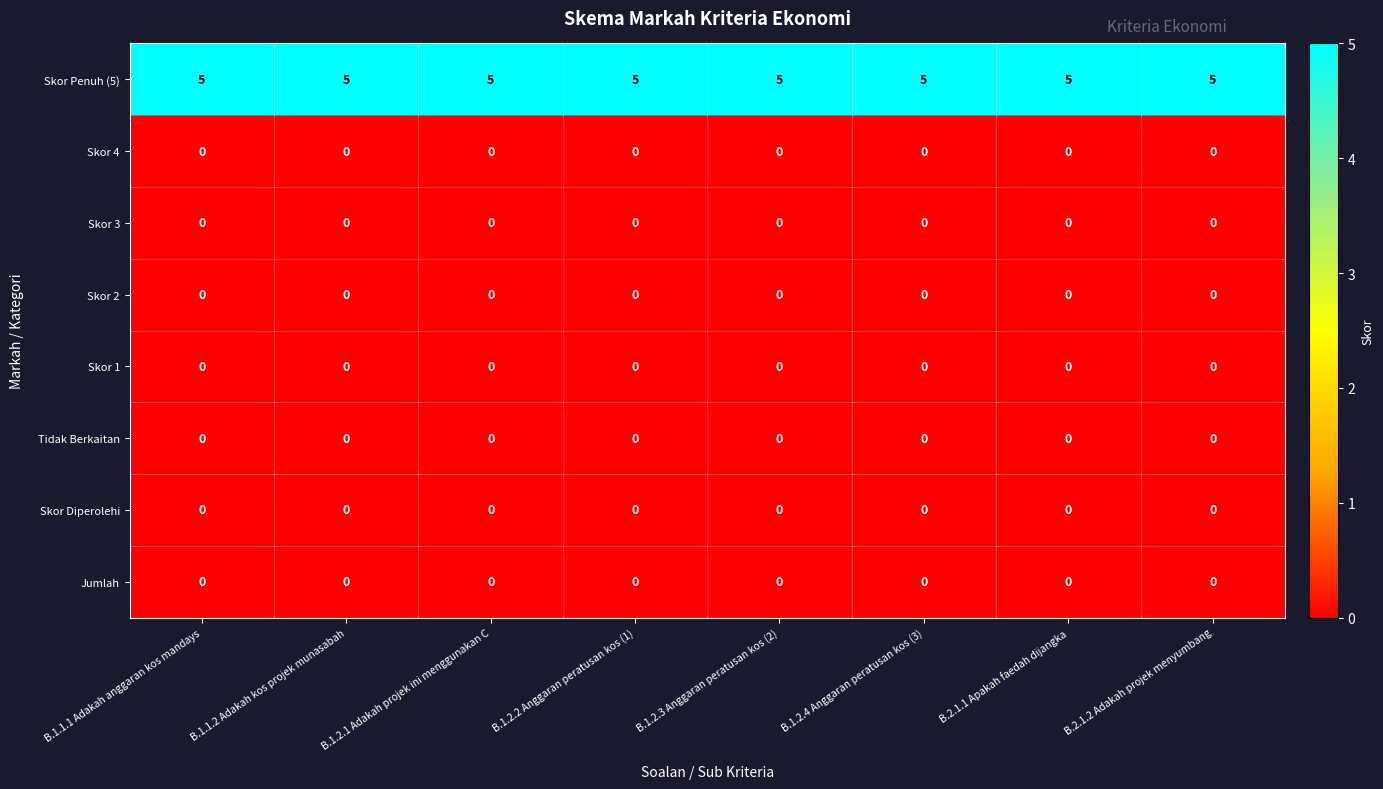

What is the difference between the highest and lowest values at B.1.2.2 Anggaran peratusan kos (1)?

5